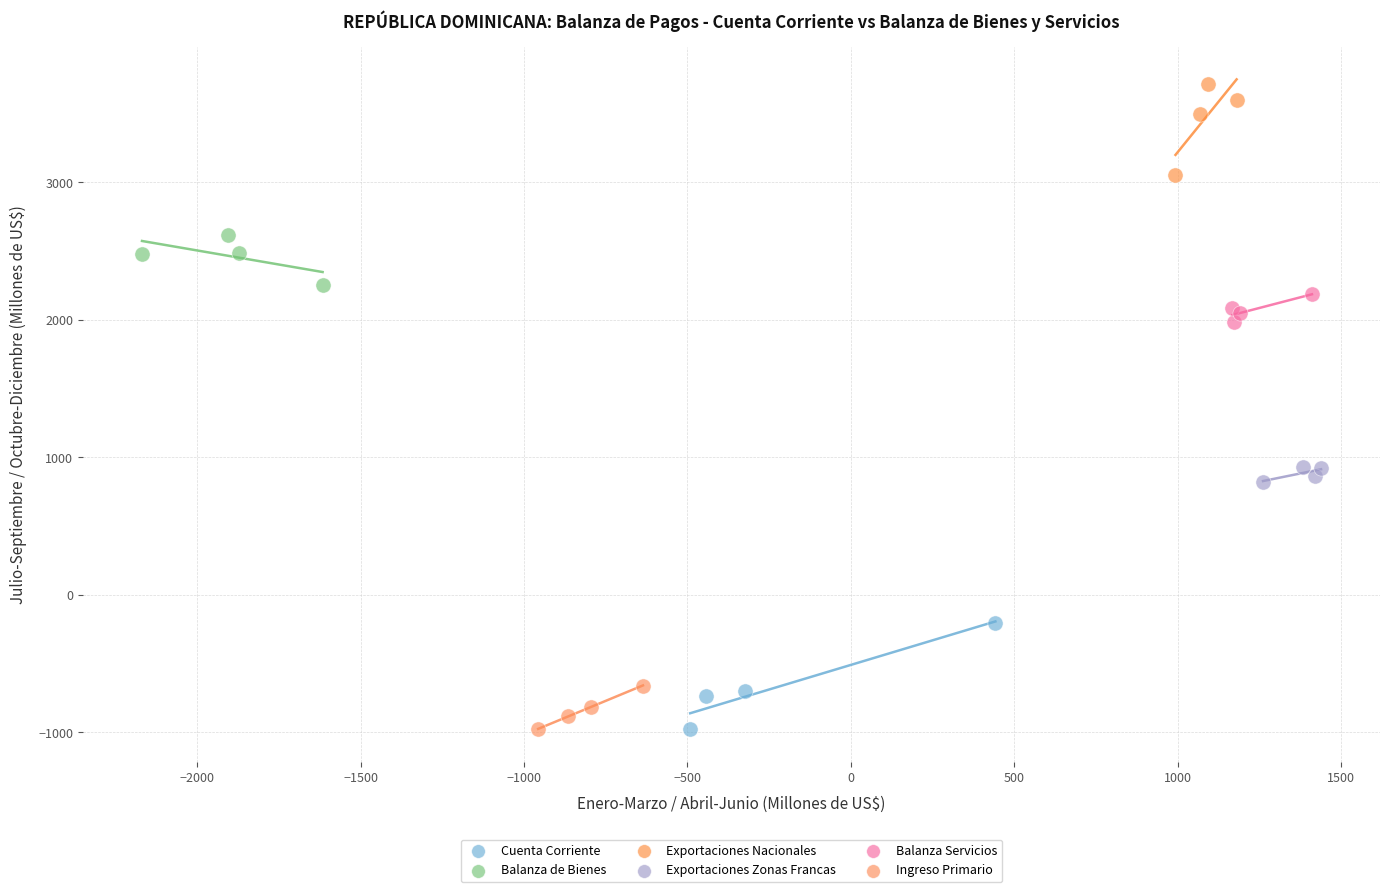

Which series reaches the maximum Y coordinate?

Exportaciones Nacionales